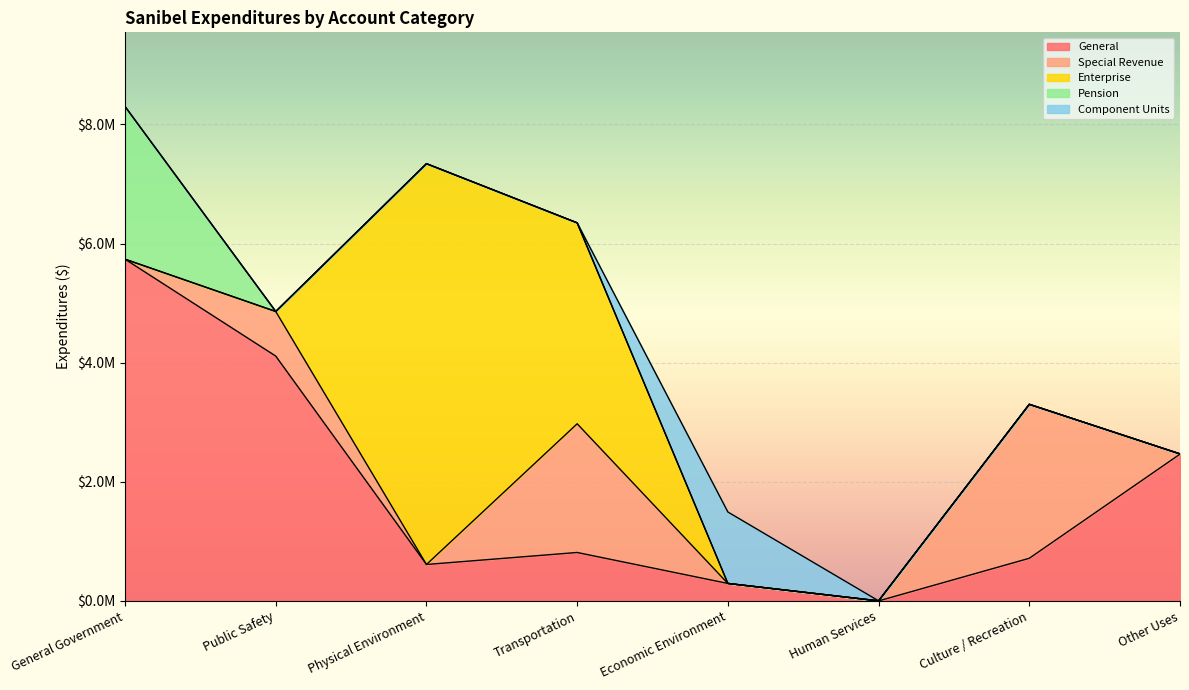

True or false: General has a value of 611689 at Physical Environment.

True